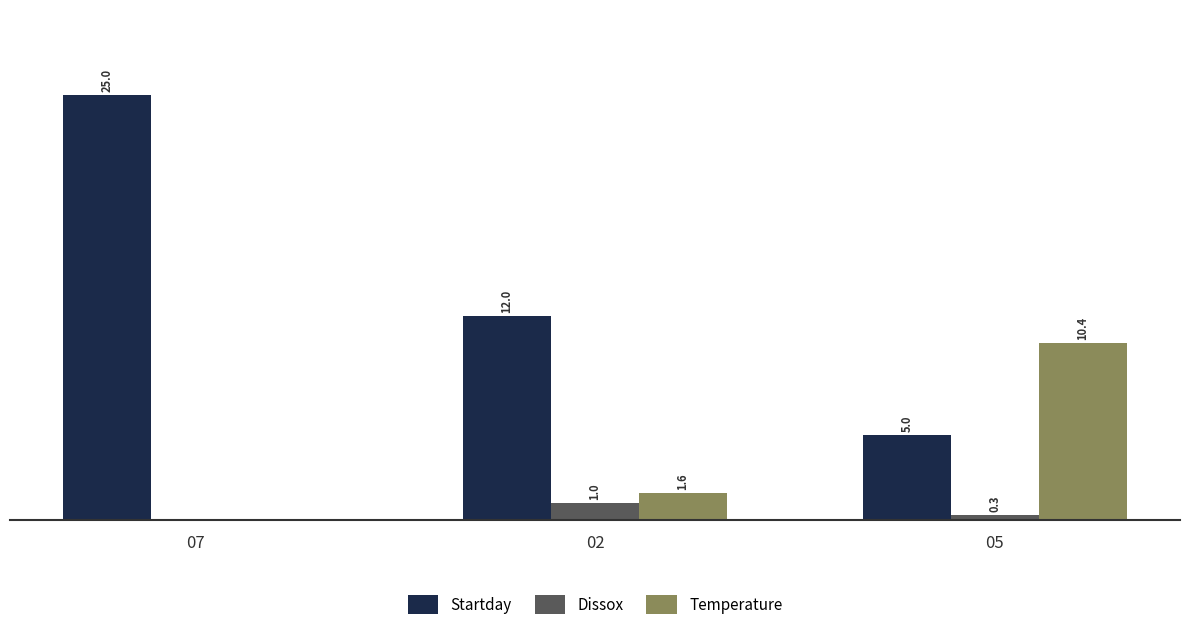

Is the value of Temperature at 02 greater than the value of Startday at 05?

No